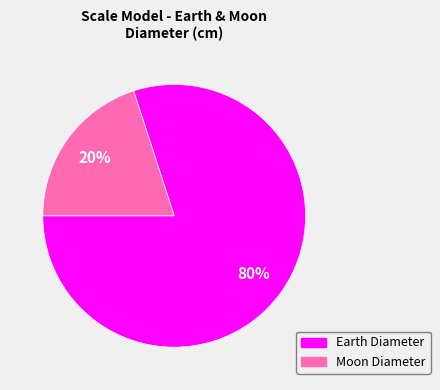

What is the majority slice?

Earth Diameter